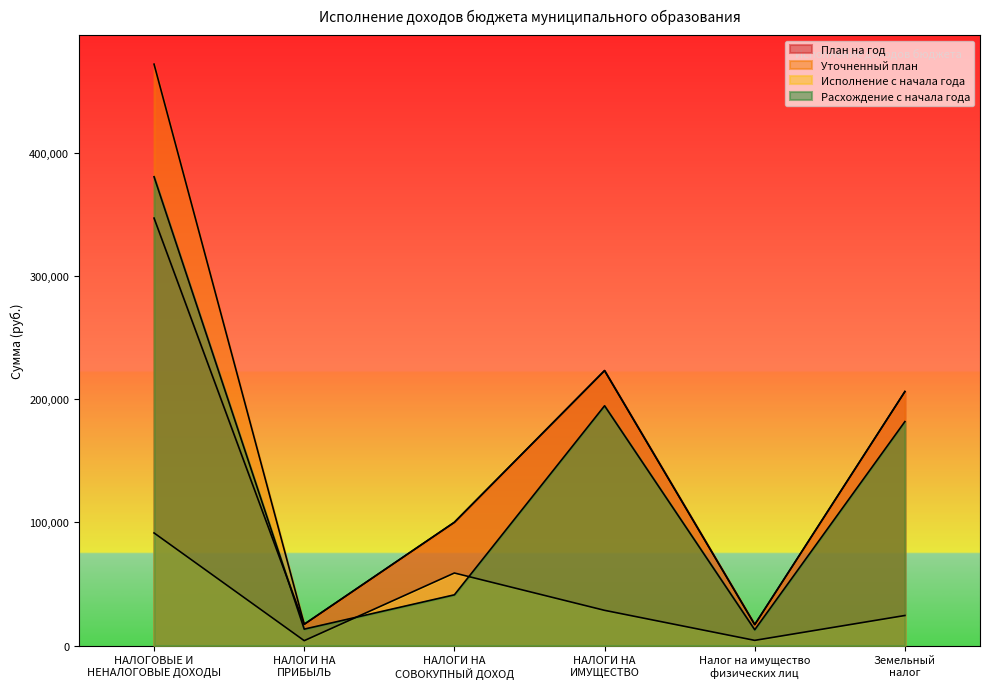

At НАЛОГИ НА
ПРИБЫЛЬ, list the series in order from smallest to largest.

Исполнение с начала года, Расхождение с начала года, План на год, Уточненный план